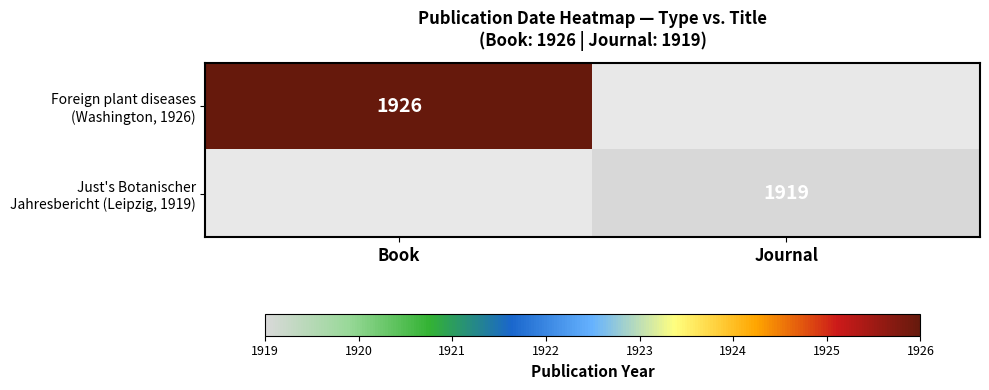

What is the sum of all Foreign plant diseases (Washington, 1926) values?

1926